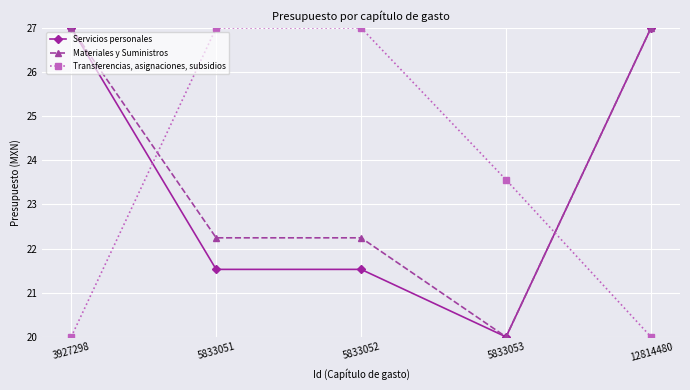

What value does the Servicios personales series have at 3927298?

27.0